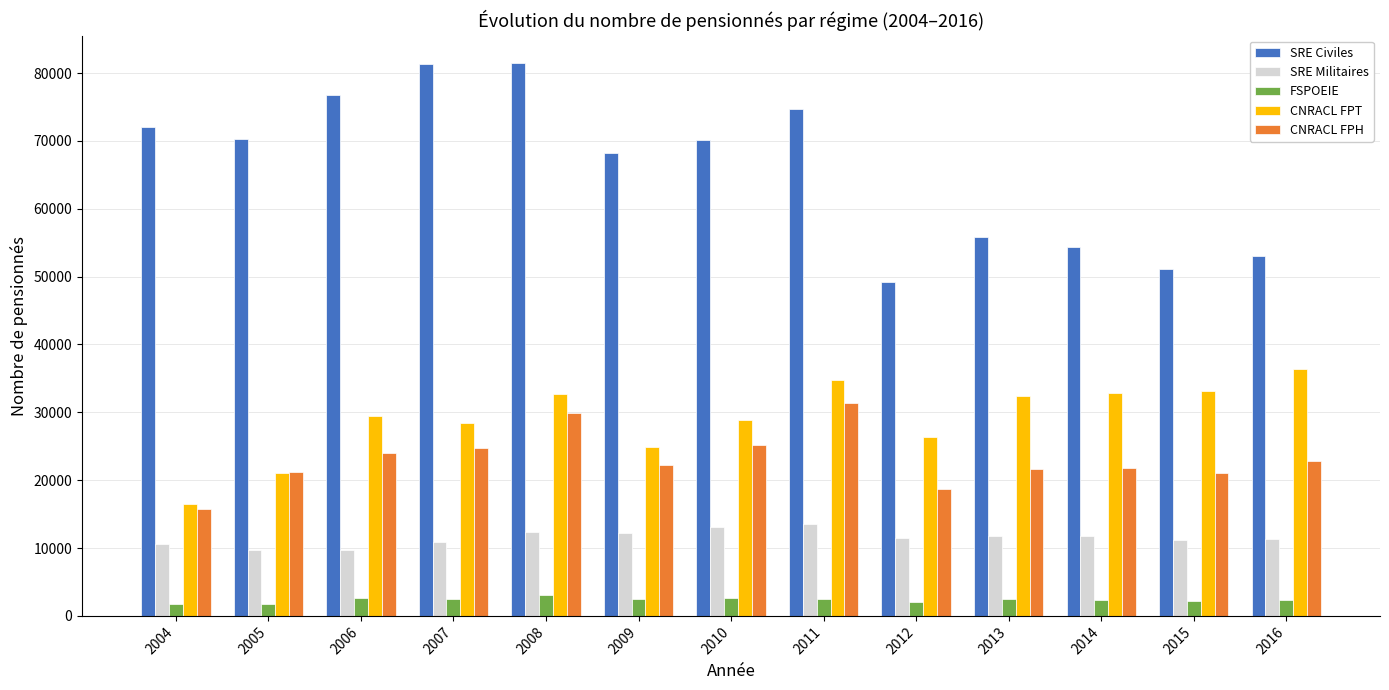

What is the maximum value for CNRACL FPT?

36401